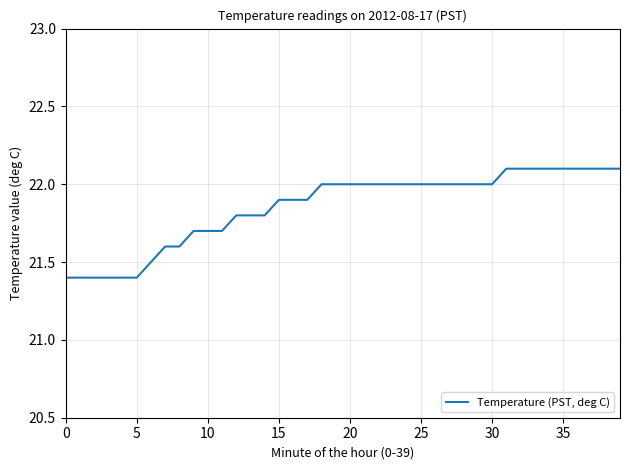

What is the difference between the maximum and minimum values?

0.7